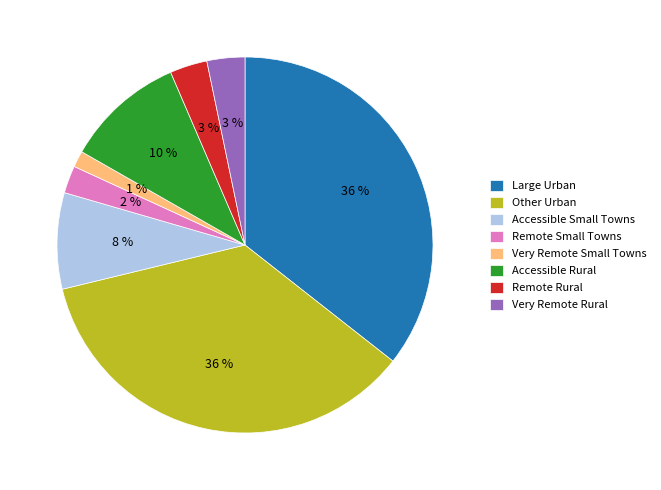

Does Accessible Rural represent more than half of the total?

No